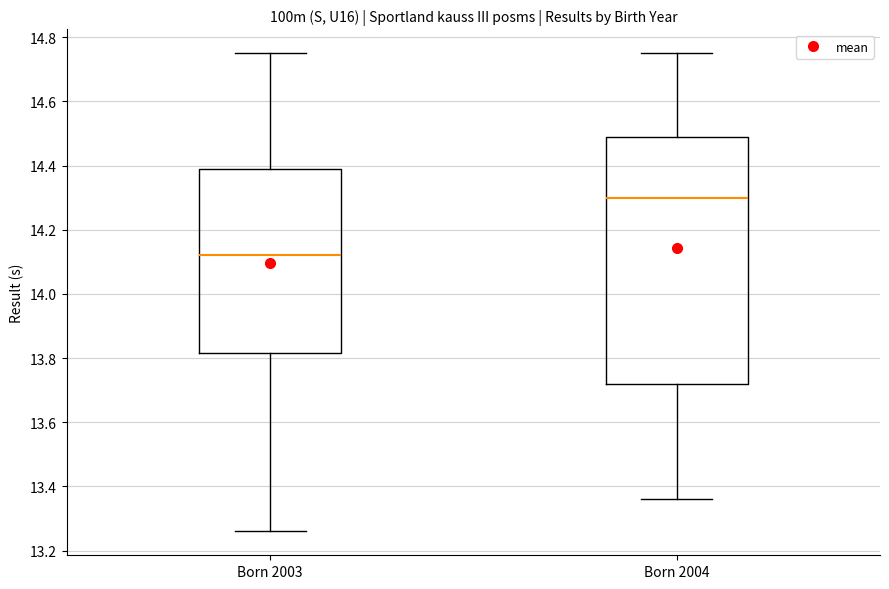

Reading left to right, transcribe this box plot: for each box, give where its median line is, the range the box spans, and where its two whiskers end, as read against the y-axis. The values are not printed on the chart, so give them approximately, as read against the axis.

Born 2003: median 14.12, box 13.82 to 14.40, whiskers 13.26 to 14.76
Born 2004: median 14.30, box 13.72 to 14.50, whiskers 13.36 to 14.76